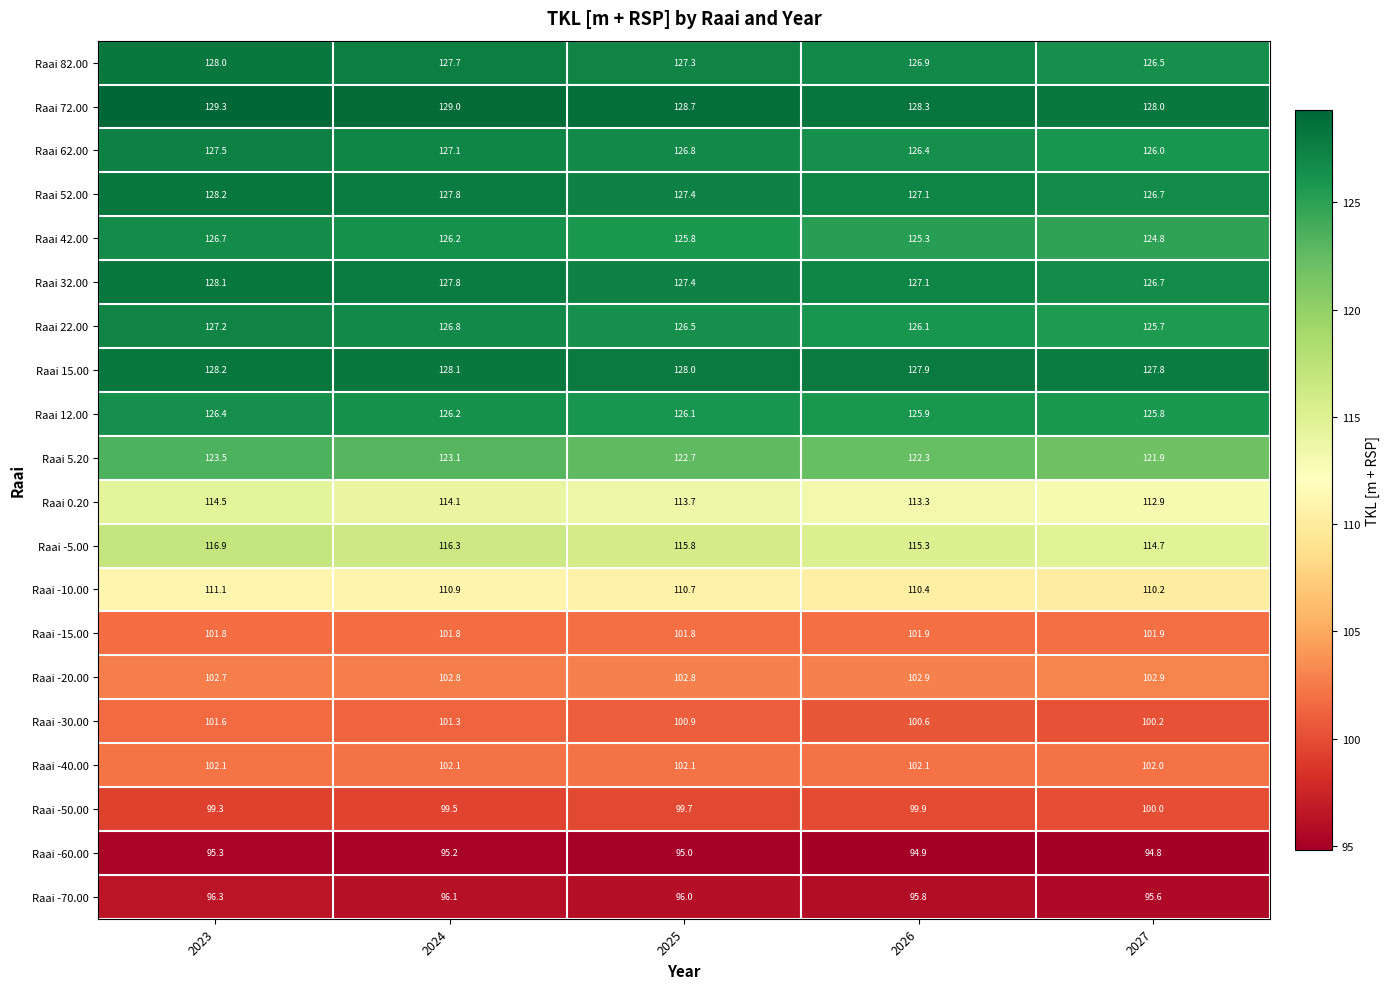

How many data points does each series have?

5